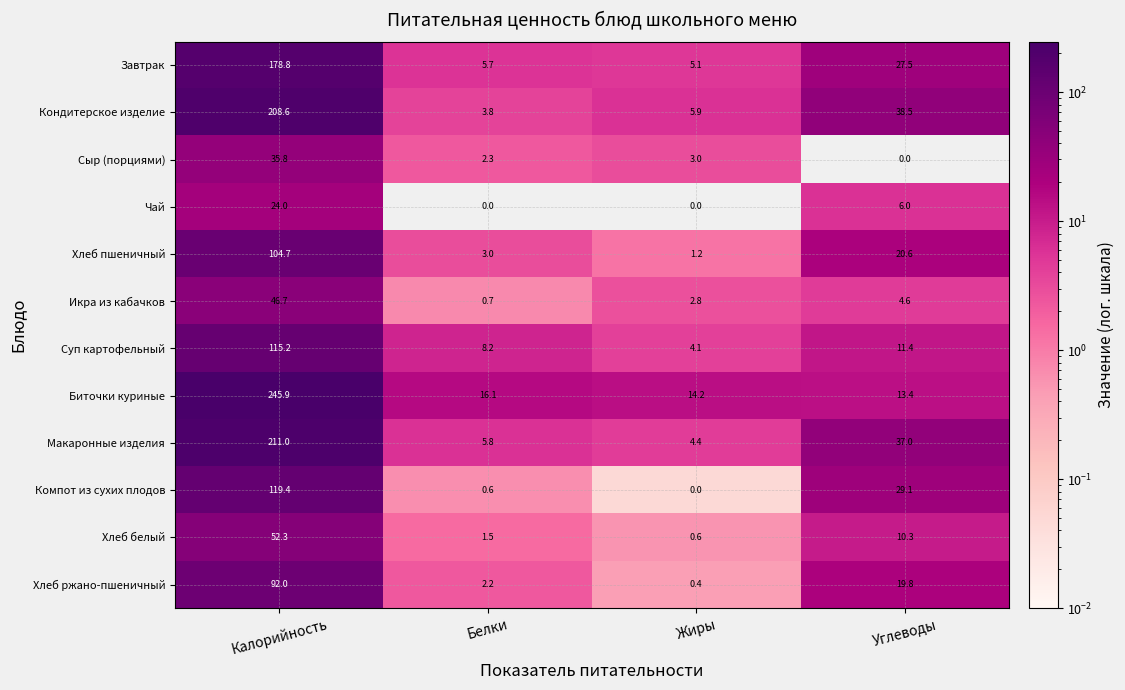

What is the sum of all Сыр (порциями) values?

41.1